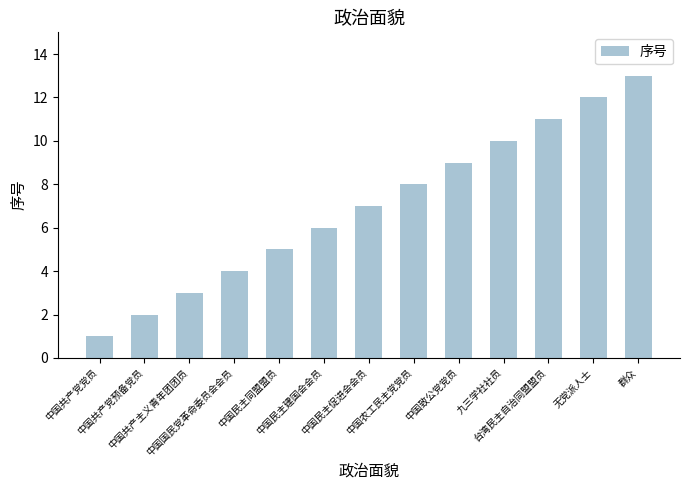

How many series are shown in this chart?

1